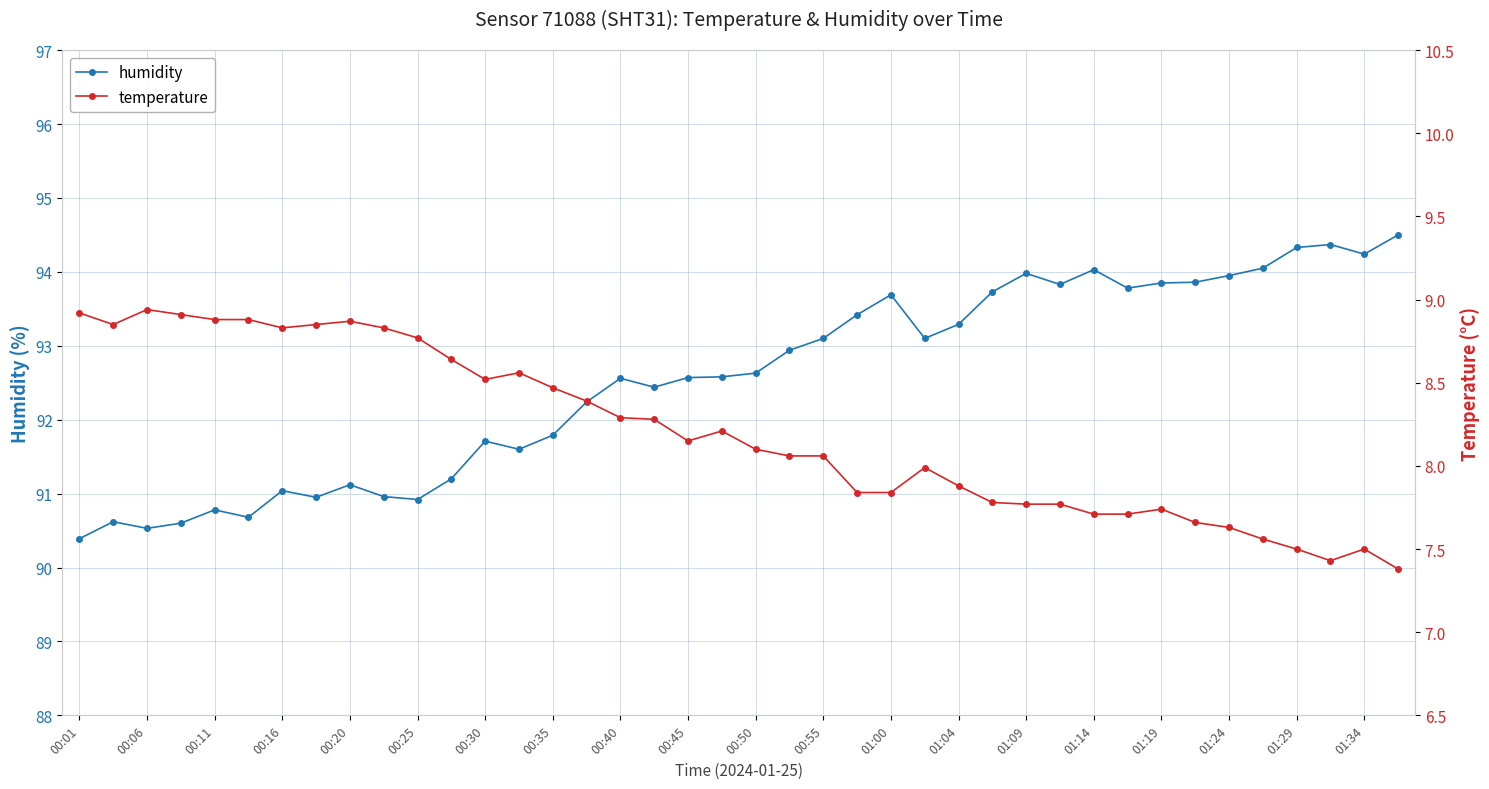

Is it true that humidity equals 47.0 at 00:40?

False